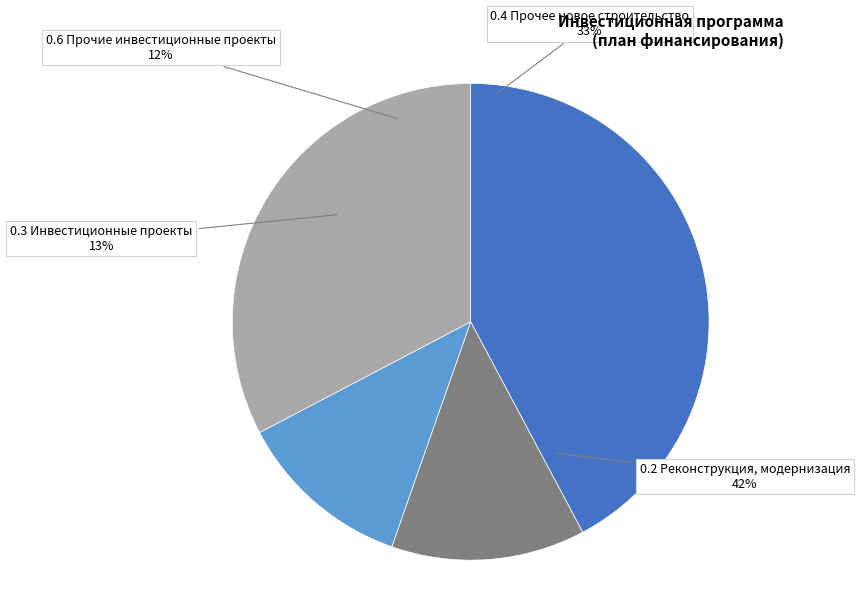

To the nearest percent, what is the difference between the 0.6 Прочие инвестиционные проекты and 0.2 Реконструкция, модернизация slice percentages?

30%